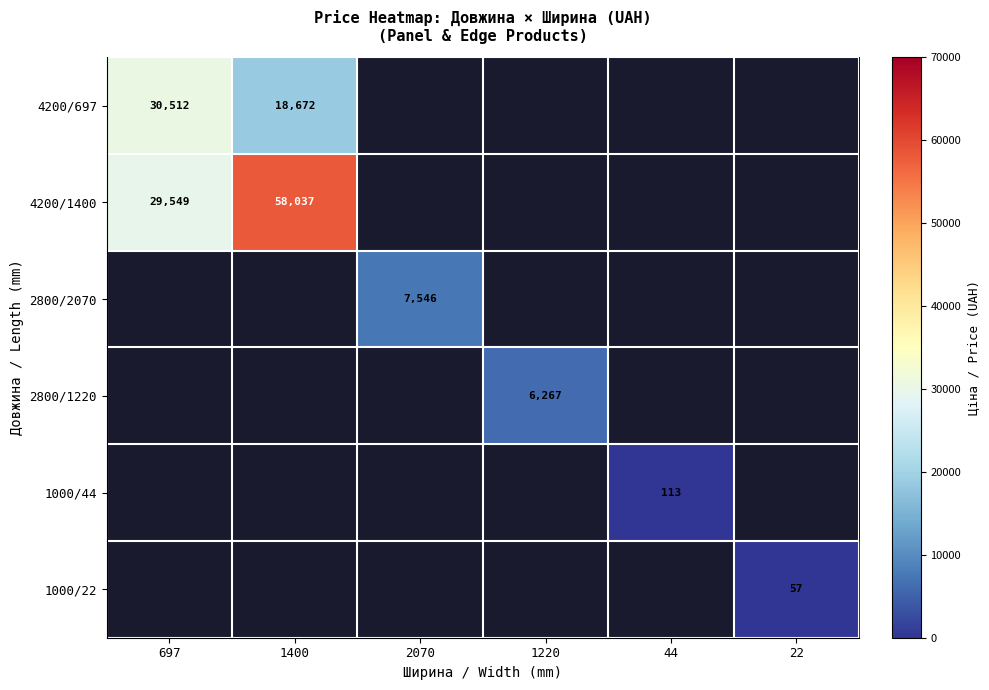

Is it true that 2800/1220 equals 10683 at 1220?

False